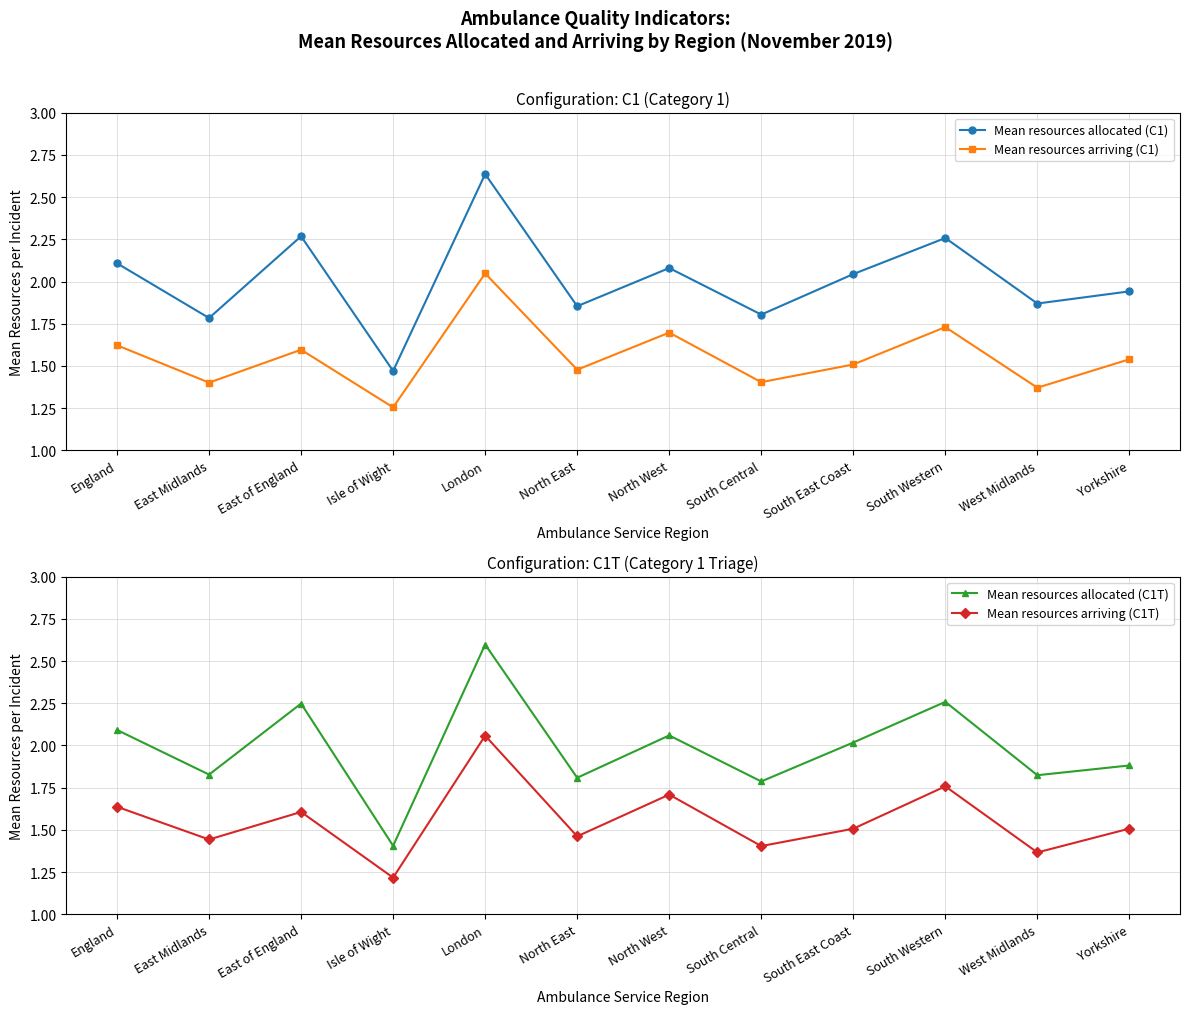

What is the difference between the second highest and second lowest values in the Mean resources allocated (C1T) series?

0.5